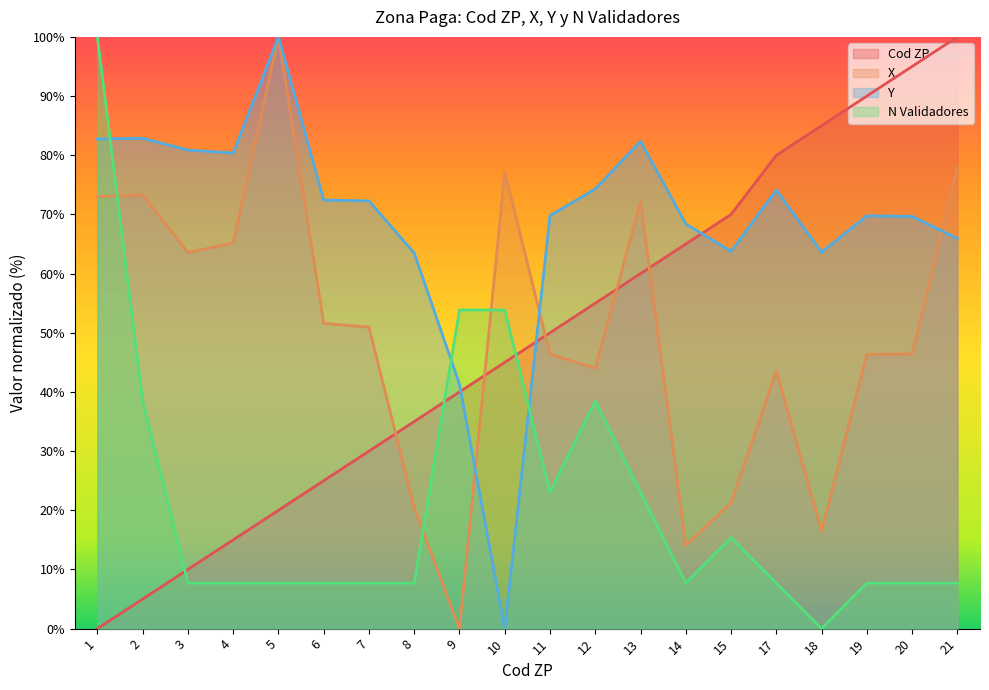

Reading left to right, list all the values displayed in this chart.

Cod ZP: 0.0	5.0	10.0	15.0	20.0	25.0	30.0	35.0	40.0	45.0	50.0	55.0	60.0	65.0	70.0	80.0	85.0	90.0	95.0	100.0
X: 73.0	73.3	63.6	65.2	100.0	51.6	50.9	20.4	0.0	77.1	46.4	44.0	72.2	14.1	21.3	43.6	16.5	46.3	46.4	77.9
Y: 82.8	82.9	80.9	80.4	100.0	72.4	72.3	63.5	41.3	0.0	69.8	74.3	82.4	68.4	63.8	74.1	63.6	69.8	69.7	65.9
N Validadores: 100.0	38.5	7.7	7.7	7.7	7.7	7.7	7.7	53.8	53.8	23.1	38.5	23.1	7.7	15.4	7.7	0.0	7.7	7.7	7.7